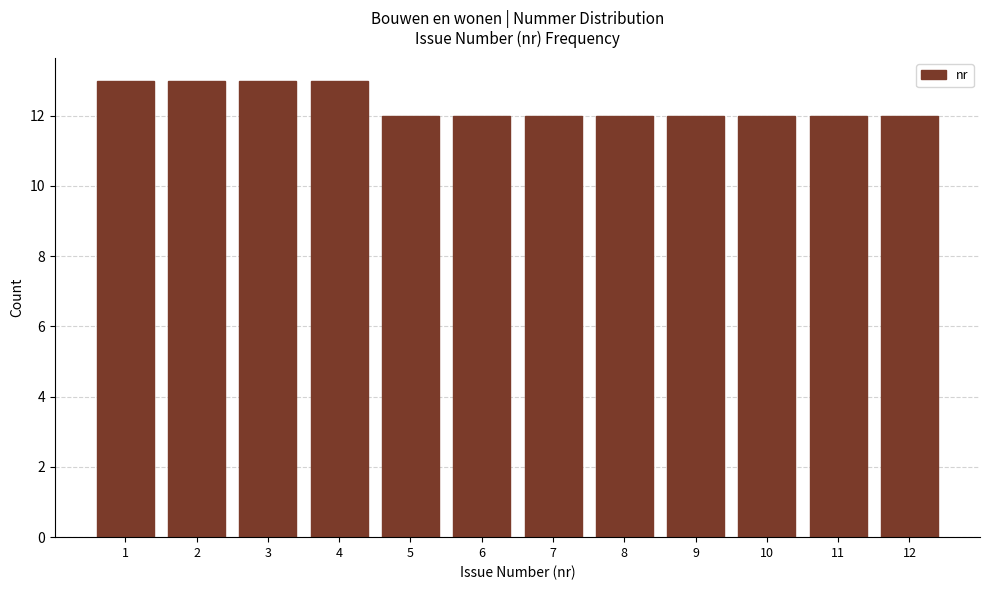

Reading left to right, list every bar in this chart as the range it spans on the x-axis followed by its height. The values are not printed on the chart, so give them approximately, as read against the axis.

0.5 to 1.5: 13
1.5 to 2.5: 13
2.5 to 3.5: 13
3.5 to 4.5: 13
4.5 to 5.5: 12
5.5 to 6.5: 12
6.5 to 7.5: 12
7.5 to 8.5: 12
8.5 to 9.5: 12
9.5 to 10.5: 12
10.5 to 11.5: 12
11.5 to 12.5: 12